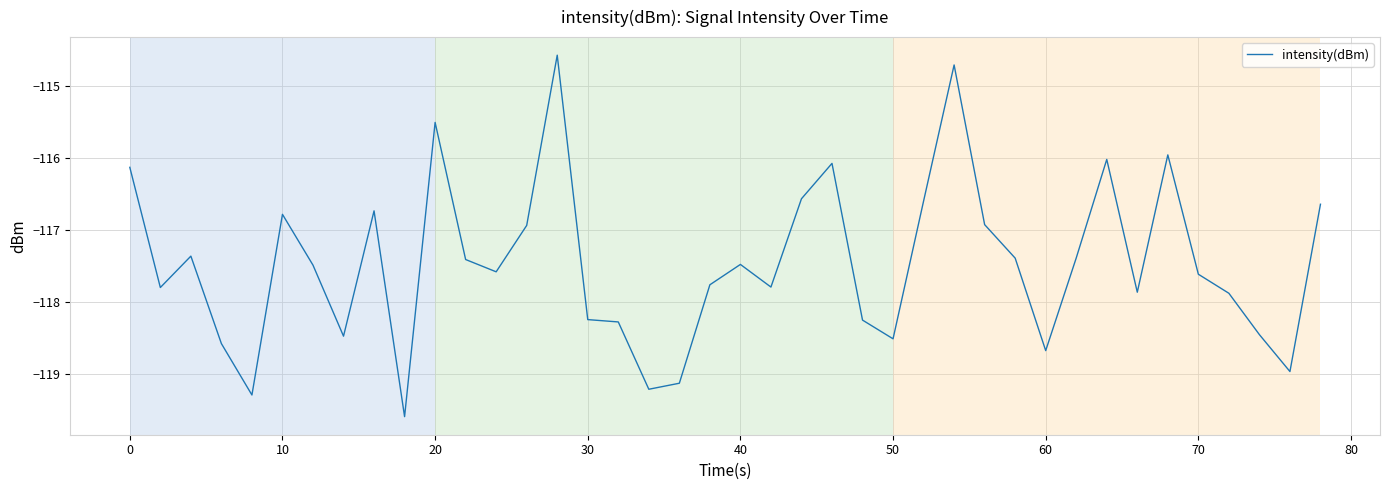

What is the maximum value shown in the chart?

-114.6